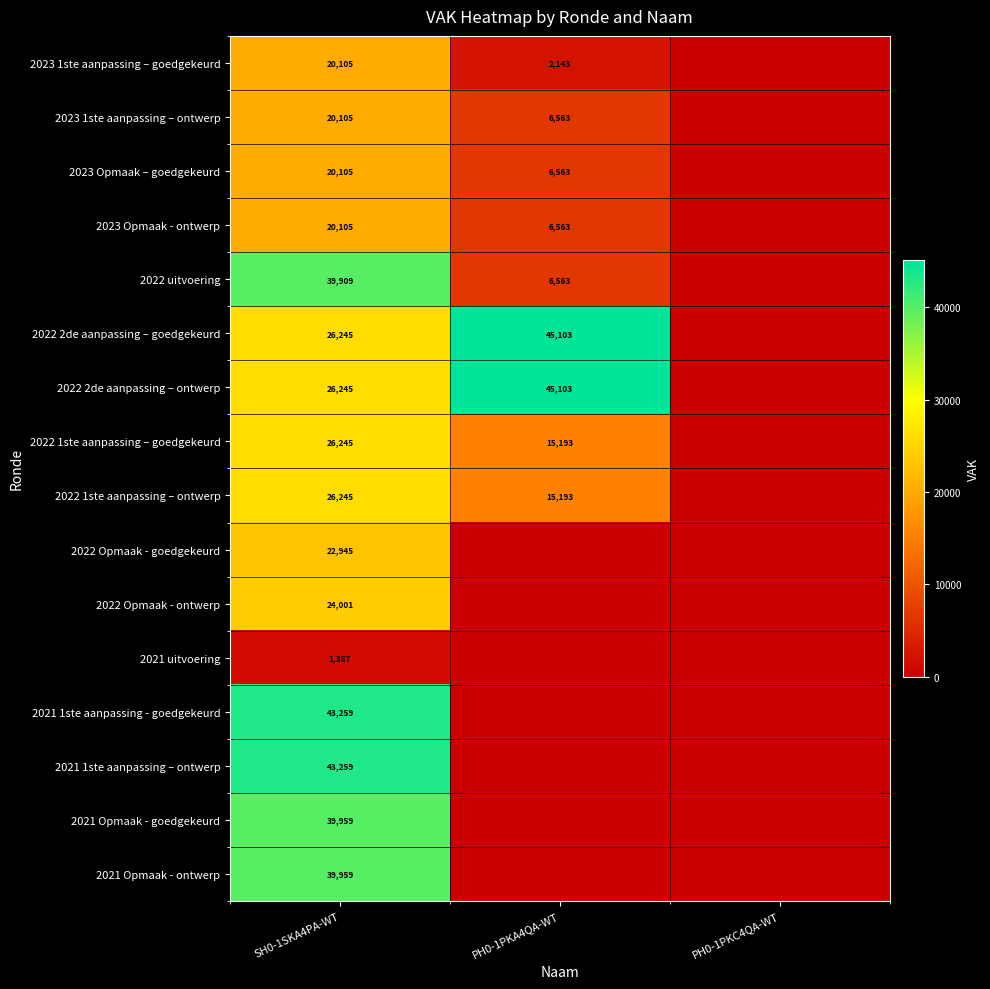

What is the sum of the 2022 uitvoering values at PH0-1PKA4QA-WT and SH0-1SKA4PA-WT?

46472